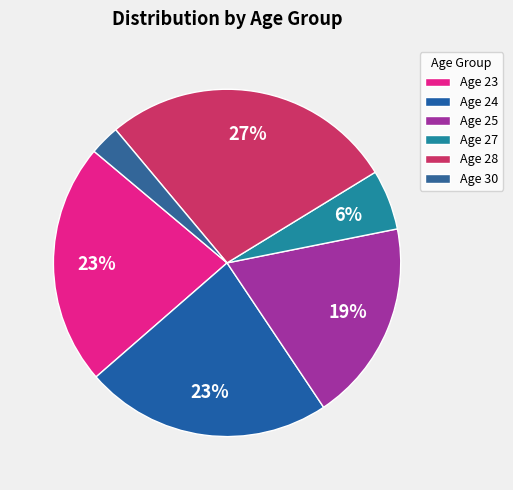

How many segments does this pie chart have?

6